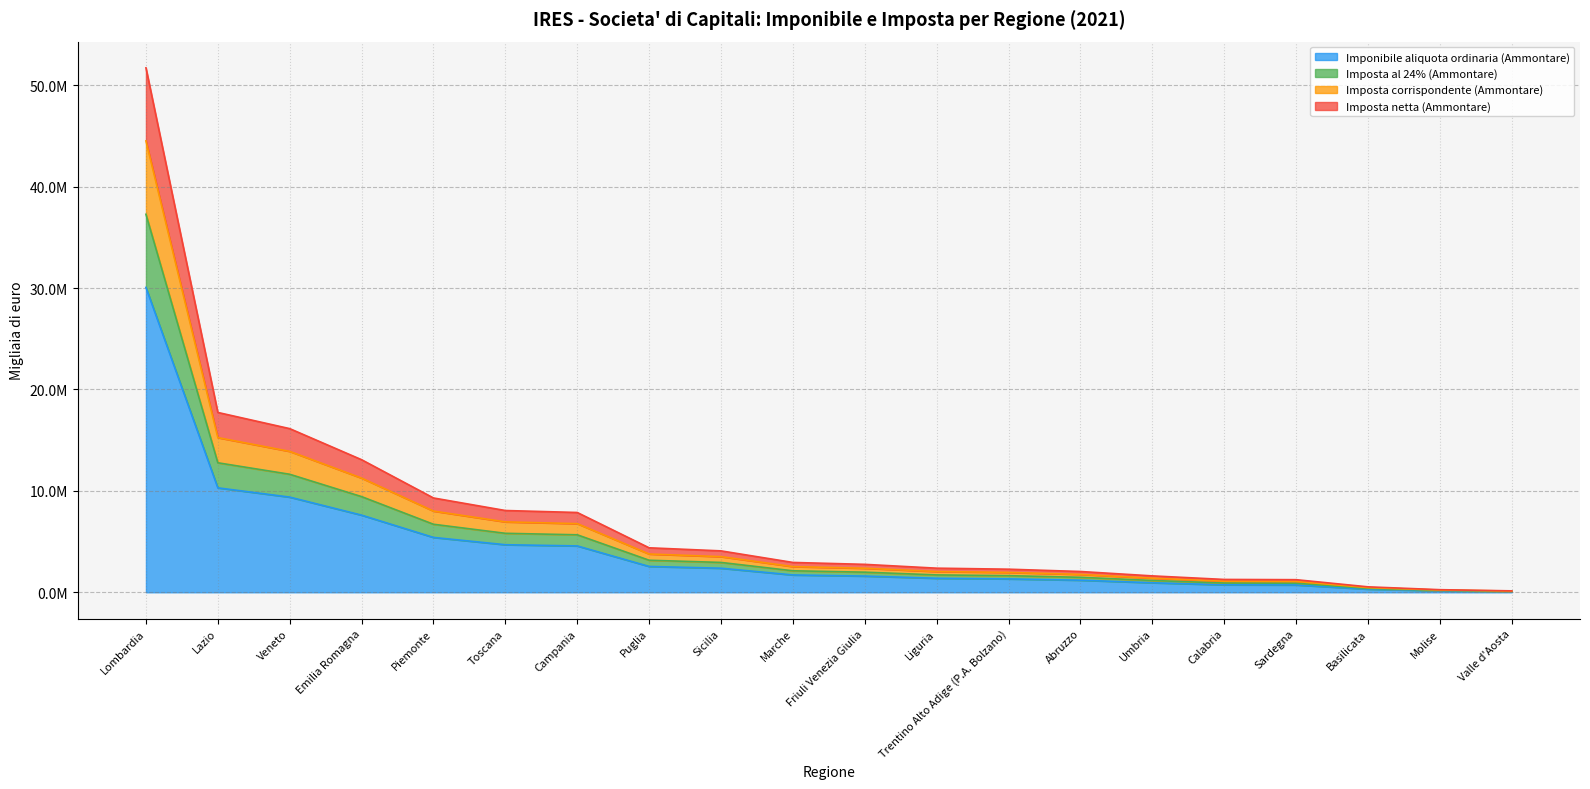

What is the minimum value for Imposta al 24% (Ammontare)?

19730